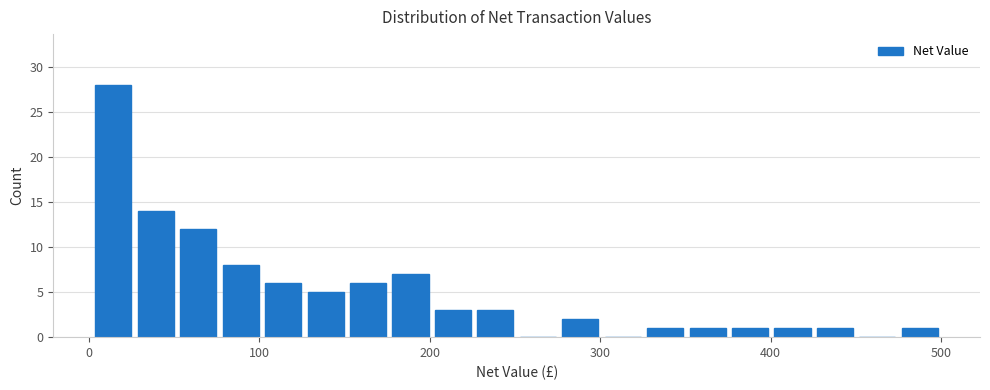

Around what value on the x-axis is the tallest bar? Give the approximate position of its centre, as read against the axis.

10